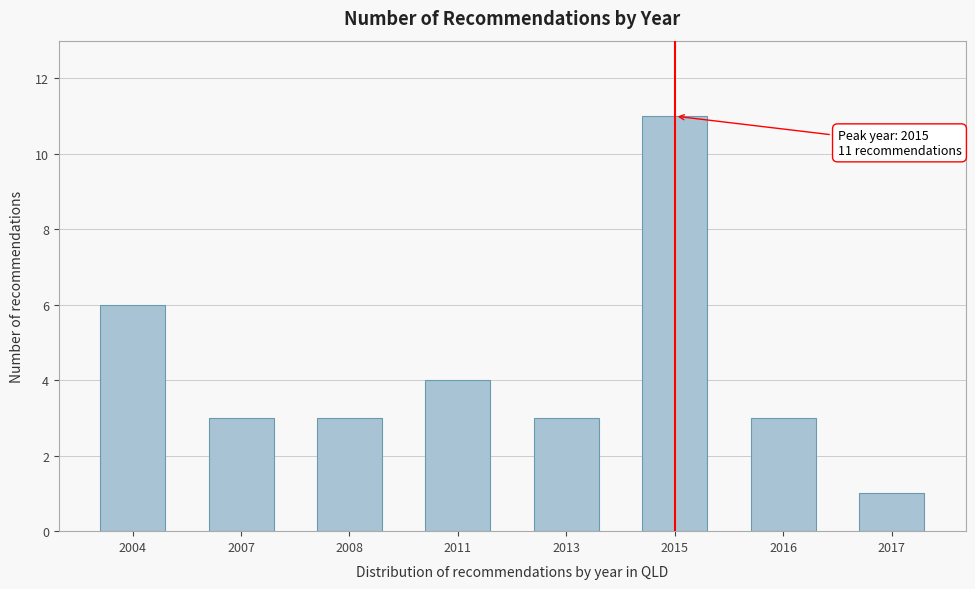

Reading left to right, what are all the values shown in this chart?

6	3	3	4	3	11	3	1